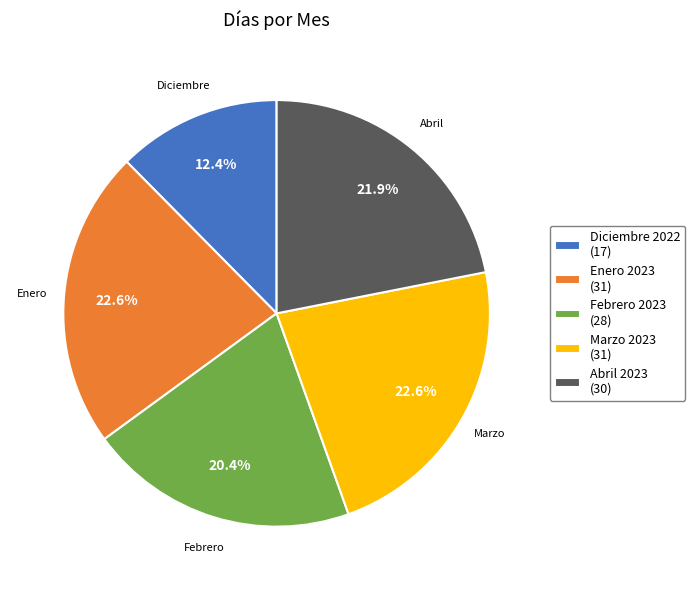

Count the number of slices in the pie.

5